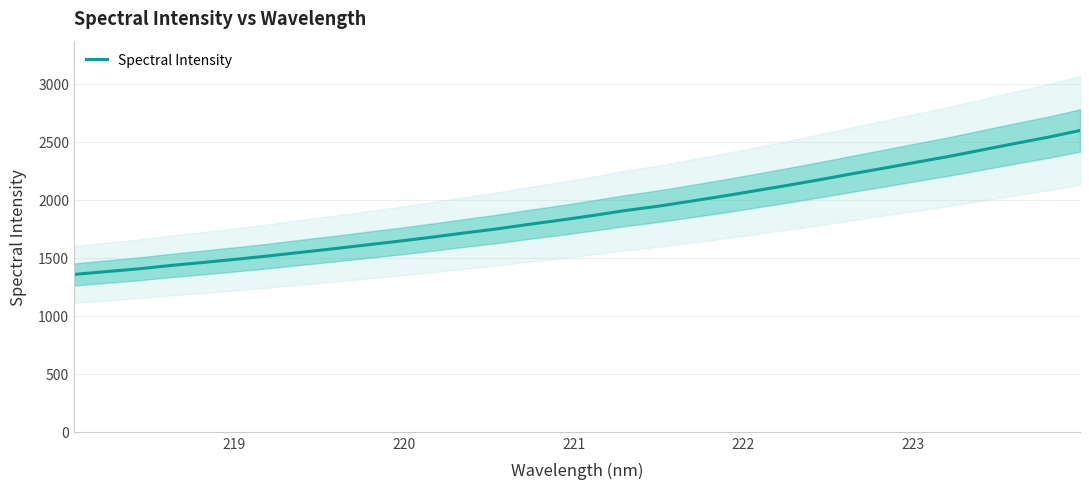

What is the lowest value of the Spectral Intensity series?

1357.0